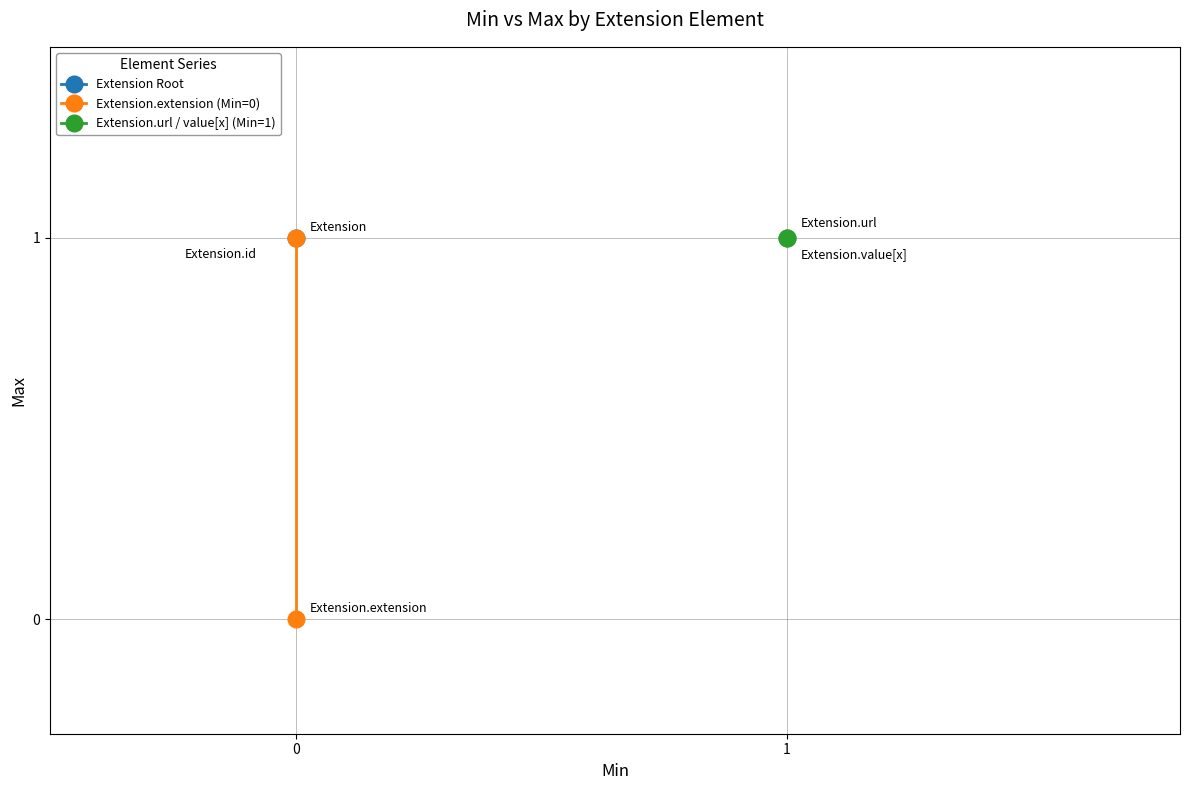

What is the total value across all series at 0?

2